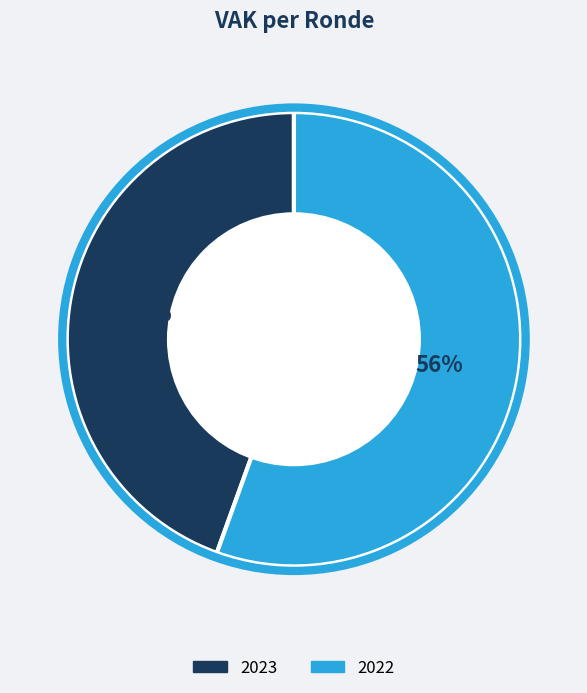

To the nearest percent, what is the average slice percentage?

50%